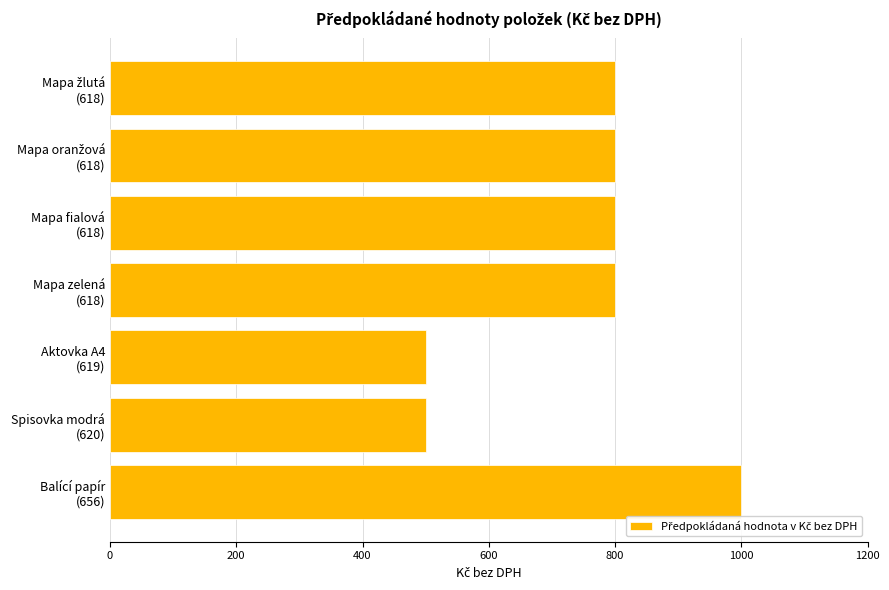

What is the difference between the maximum and second lowest values?

500